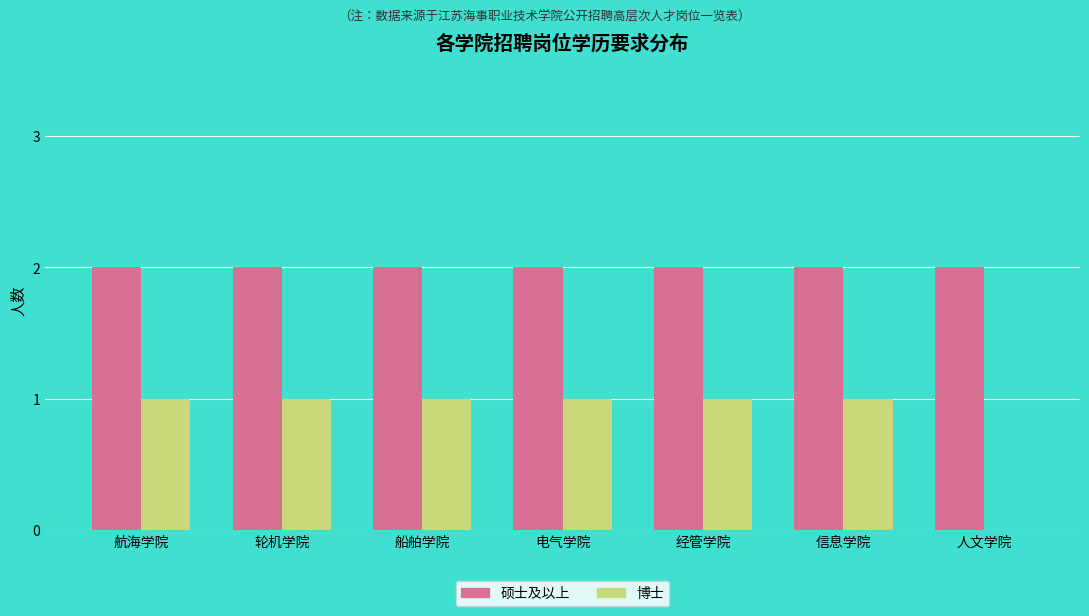

What are all the series names shown in the legend?

硕士及以上, 博士